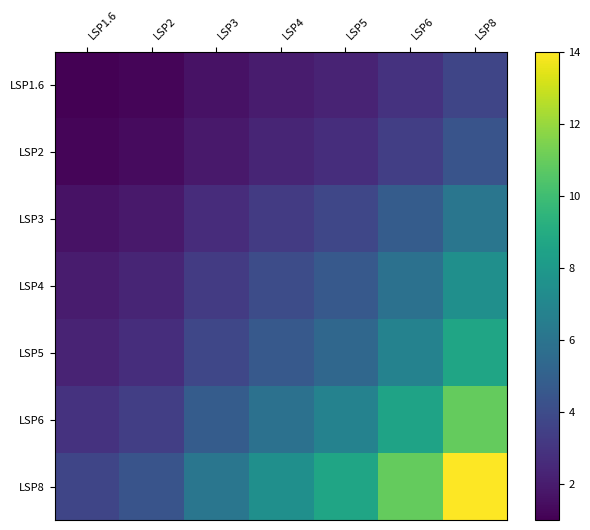

Reading right to left, what are all the values shown in this chart?

LSP1.6: LSP8=3.7	LSP6=2.9	LSP5=2.3	LSP4=2.0	LSP3=1.6	LSP2=1.2	LSP1.6=1.0
LSP2: LSP8=4.4	LSP6=3.4	LSP5=2.7	LSP4=2.3	LSP3=1.9	LSP2=1.4	LSP1.6=1.2
LSP3: LSP8=6.1	LSP6=4.8	LSP5=3.8	LSP4=3.3	LSP3=2.6	LSP2=1.9	LSP1.6=1.6
LSP4: LSP8=7.5	LSP6=5.8	LSP5=4.6	LSP4=4.0	LSP3=3.3	LSP2=2.3	LSP1.6=2.0
LSP5: LSP8=8.6	LSP6=6.7	LSP5=5.3	LSP4=4.6	LSP3=3.8	LSP2=2.7	LSP1.6=2.3
LSP6: LSP8=10.9	LSP6=8.6	LSP5=6.7	LSP4=5.8	LSP3=4.8	LSP2=3.4	LSP1.6=2.9
LSP8: LSP8=14.0	LSP6=10.9	LSP5=8.6	LSP4=7.5	LSP3=6.1	LSP2=4.4	LSP1.6=3.7